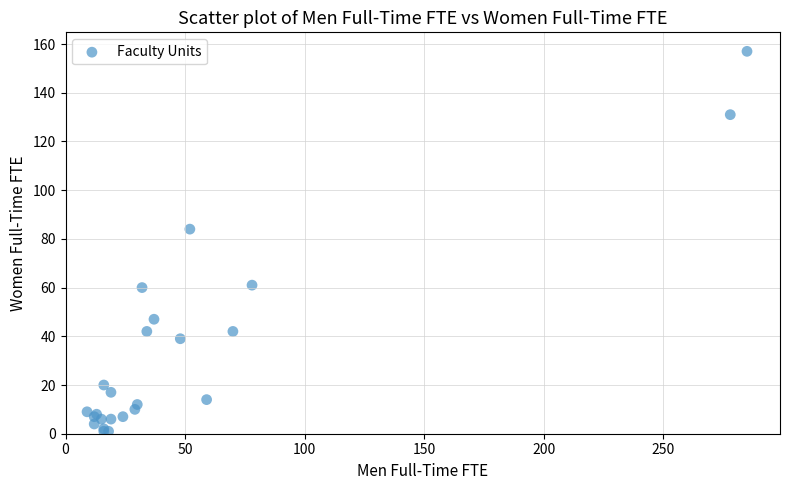

What Y value in the scatter plot is closest to 79?

84